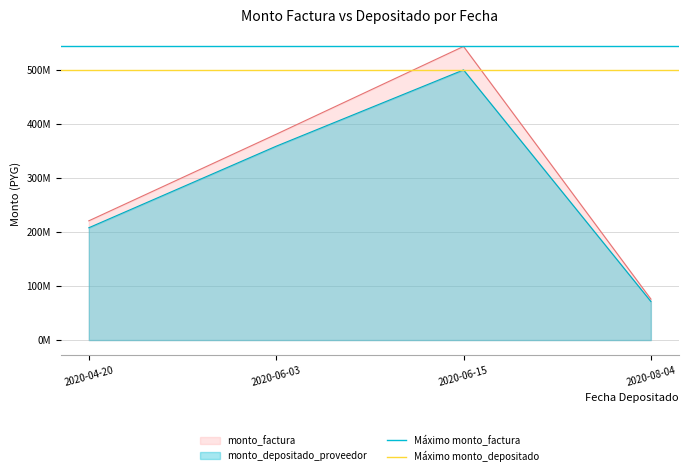

True or false: Máximo monto_factura has a value of 543640000 at 2020-06-03.

True